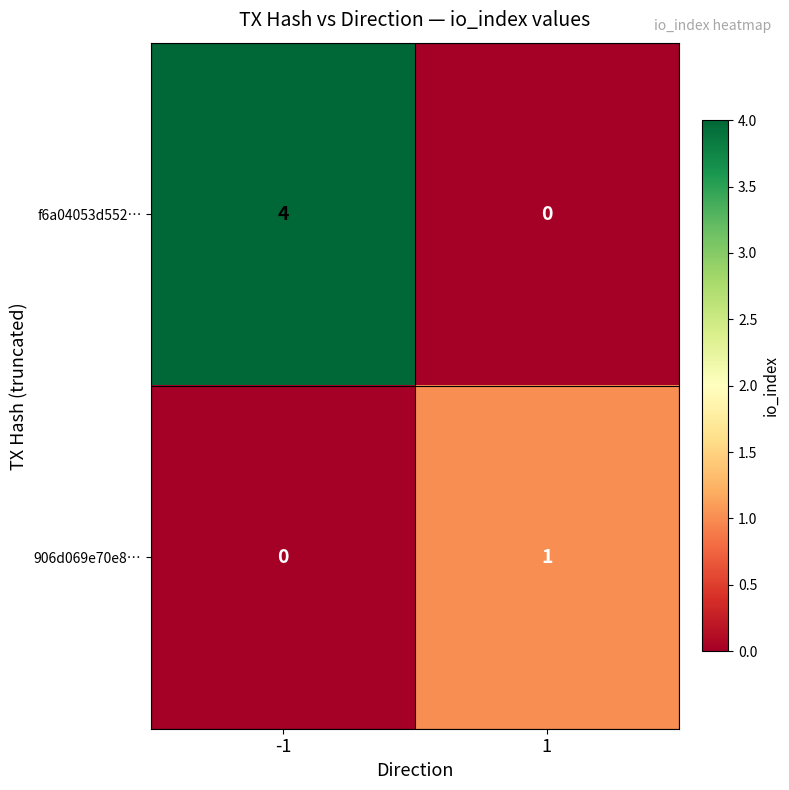

How many data points does each series have?

2